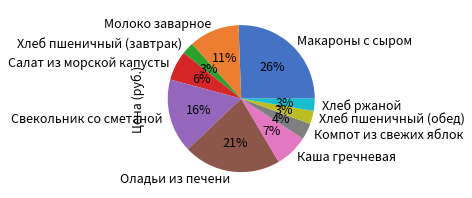

Count the number of slices in the pie.

10